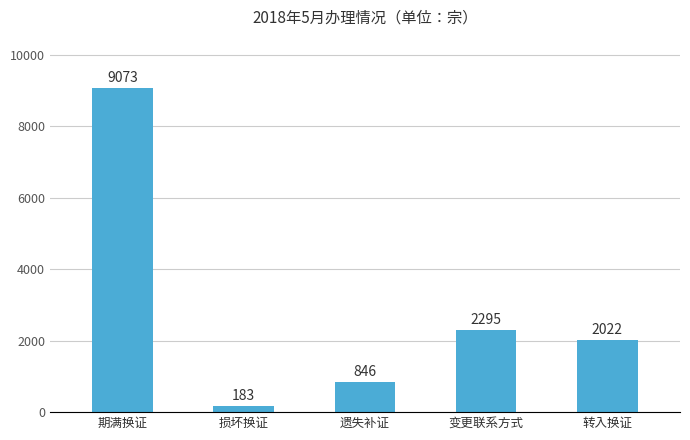

Reading left to right, what are all the values shown in this chart?

期满换证=9073	损坏换证=183	遗失补证=846	变更联系方式=2295	转入换证=2022